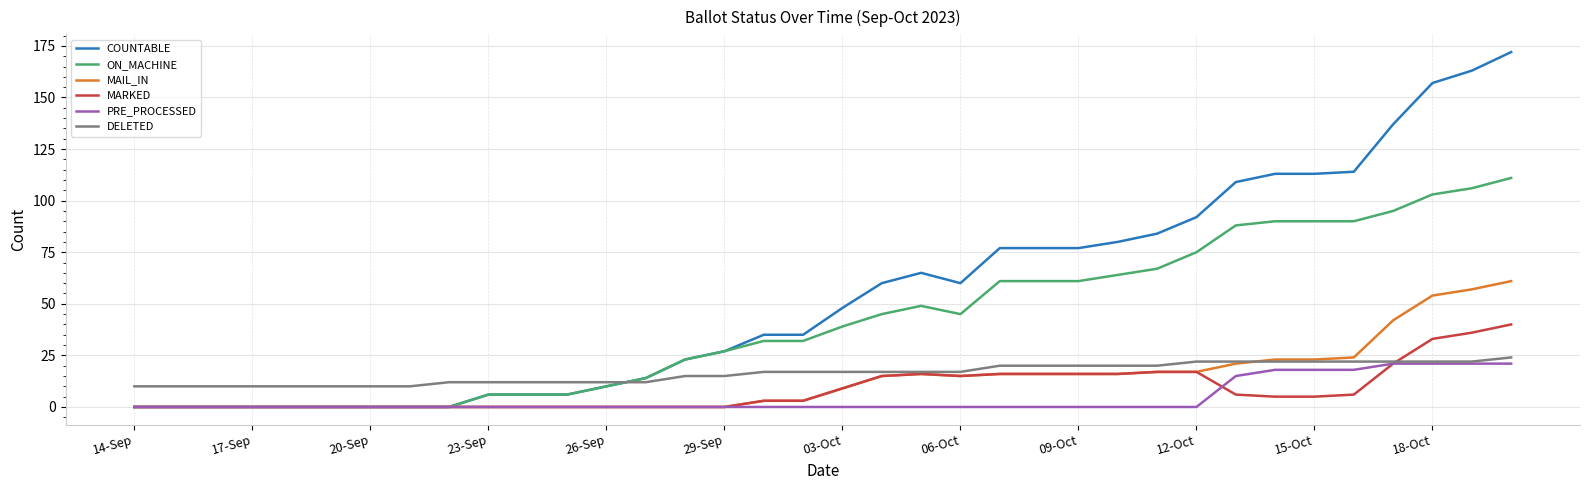

What are all the series names shown in the legend?

COUNTABLE, ON_MACHINE, MAIL_IN, MARKED, PRE_PROCESSED, DELETED